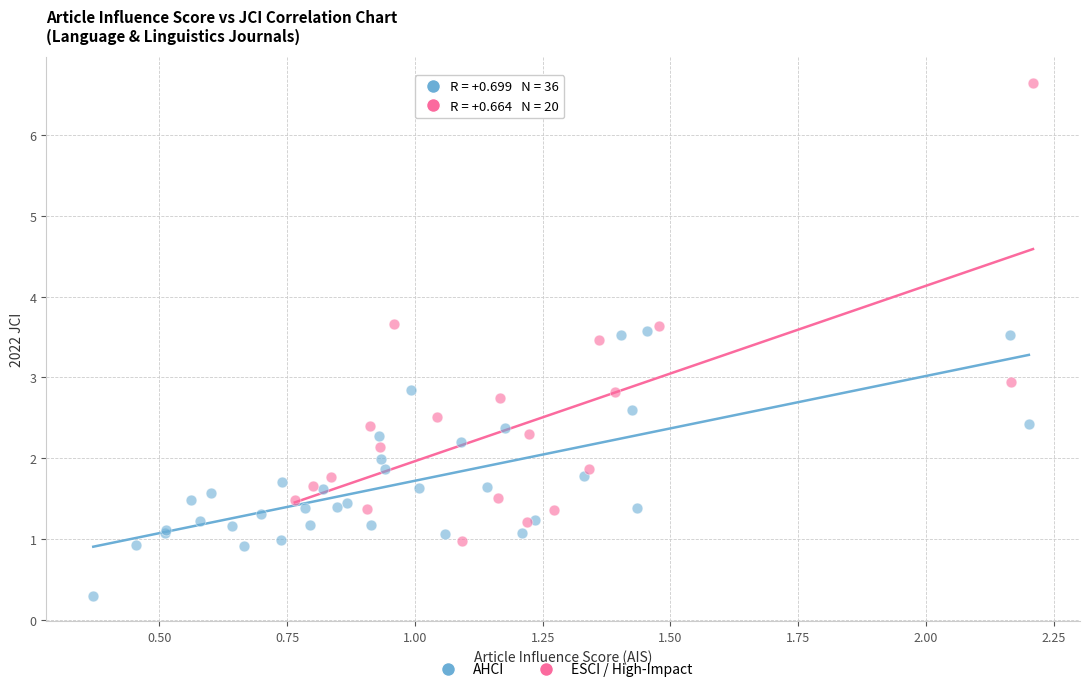

Which series has the largest Y range (max minus min)?

ESCI / High-Impact